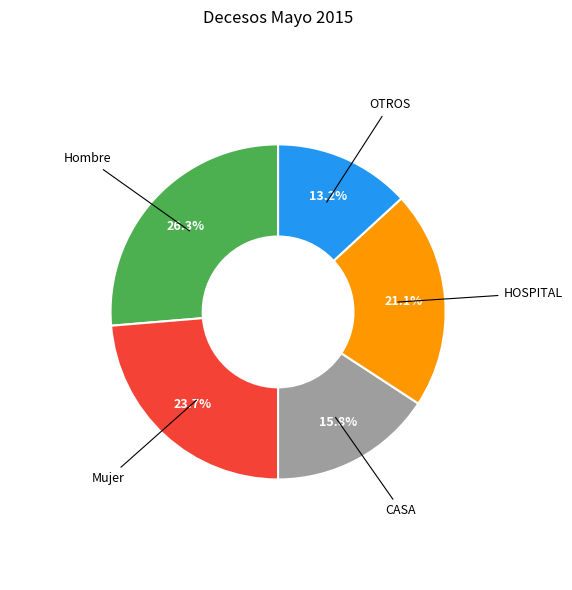

To the nearest percent, what is the combined percentage of OTROS and Mujer?

37%